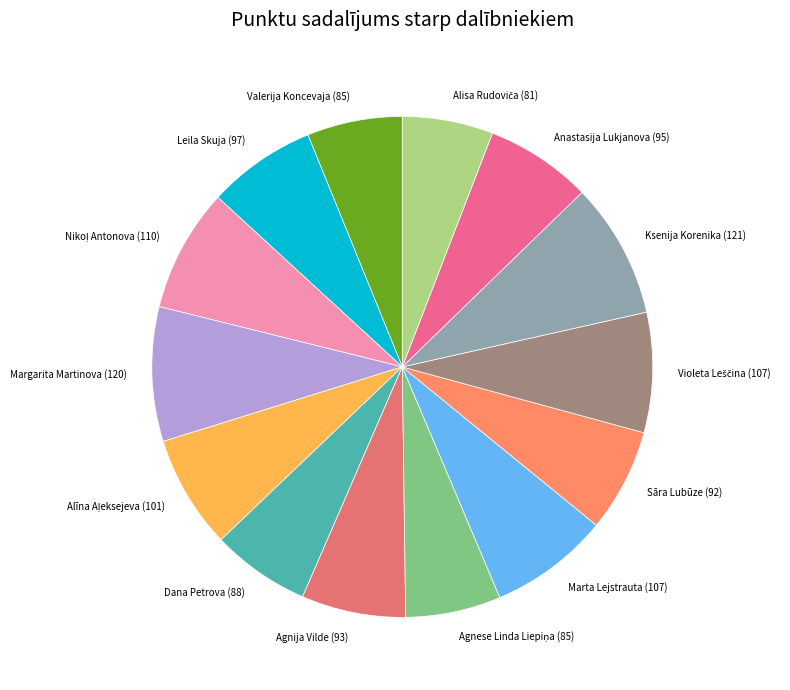

Do Anastasija Lukjanova and Ksenija Korenika together represent more than half of the pie?

No